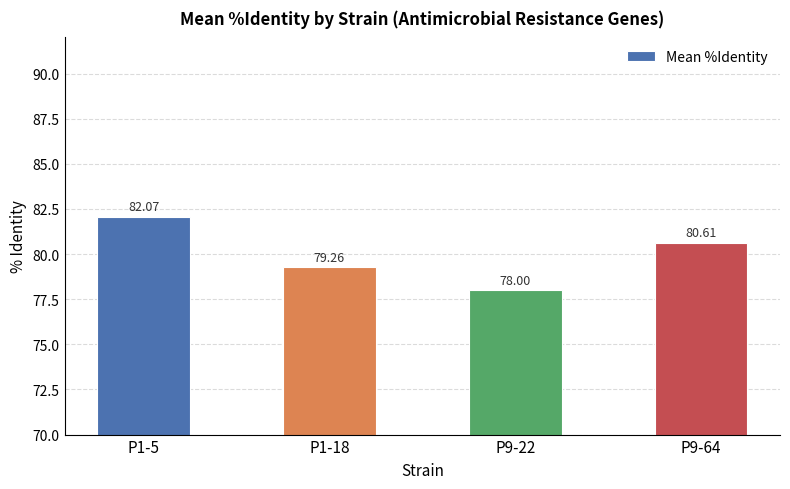

Rank the categories by value from highest to lowest.

P1-5, P9-64, P1-18, P9-22